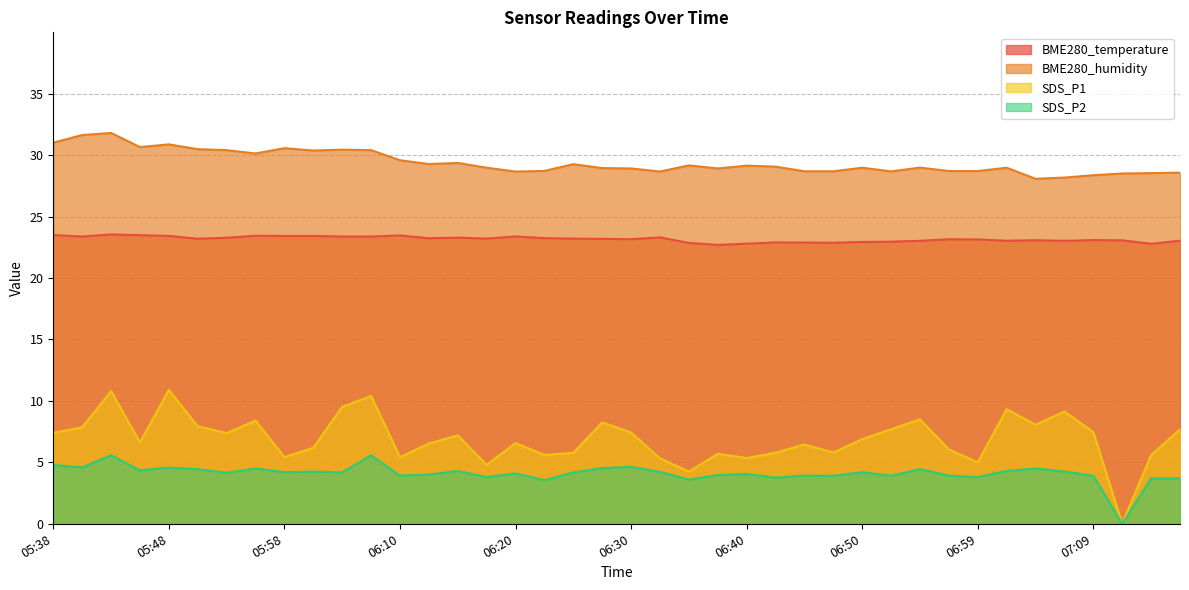

Reading left to right, list all the values displayed in this chart.

BME280_temperature: 23.5	23.4	23.6	23.5	23.4	23.2	23.3	23.4	23.4	23.4	23.4	23.4	23.5	23.2	23.3	23.2	23.4	23.2	23.2	23.2	23.2	23.3	22.9	22.7	22.8	22.9	22.9	22.9	22.9	23.0	23.0	23.2	23.1	23.0	23.1	23.0	23.1	23.1	22.8	23.0
BME280_humidity: 31.0	31.6	31.8	30.7	30.9	30.5	30.4	30.1	30.6	30.4	30.4	30.4	29.6	29.3	29.4	29.0	28.7	28.7	29.3	28.9	28.9	28.7	29.2	28.9	29.1	29.1	28.7	28.7	29.0	28.7	29.0	28.7	28.7	29.0	28.1	28.2	28.4	28.5	28.5	28.6
SDS_P1: 7.4	7.8	10.8	6.6	10.9	7.9	7.4	8.4	5.4	6.2	9.5	10.4	5.4	6.5	7.2	4.8	6.6	5.6	5.8	8.2	7.4	5.3	4.2	5.7	5.3	5.8	6.5	5.8	6.9	7.7	8.5	6.0	5.0	9.3	8.1	9.1	7.5	0.0	5.6	7.7
SDS_P2: 4.8	4.6	5.6	4.3	4.6	4.5	4.2	4.5	4.2	4.2	4.2	5.6	3.9	4.0	4.3	3.8	4.1	3.5	4.2	4.5	4.6	4.2	3.6	4.0	4.0	3.8	3.9	3.9	4.2	3.9	4.5	3.9	3.8	4.3	4.5	4.2	3.9	0.0	3.7	3.7